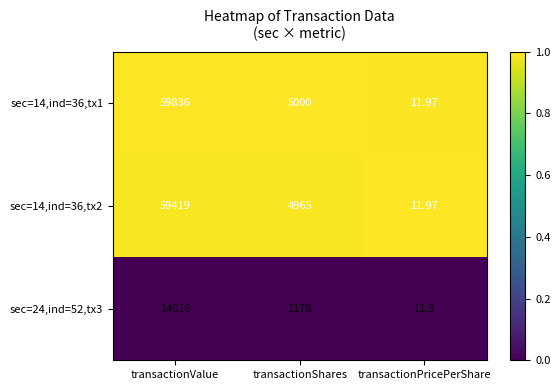

At which category does the chart reach its minimum across all series?

transactionPricePerShare